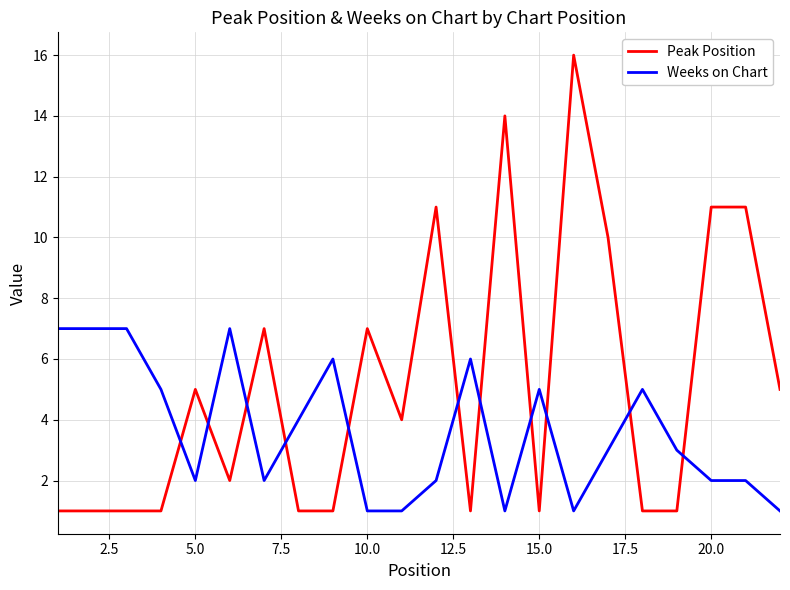

How many times do Peak Position and Weeks on Chart cross each other?

11